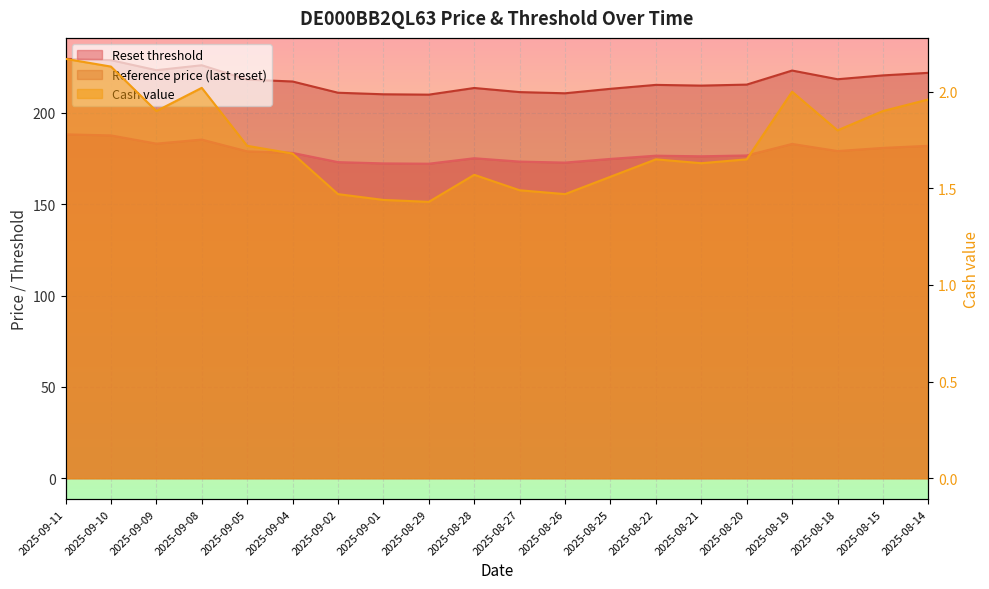

What are all the series names shown in the legend?

Reset threshold, Reference price (last reset), Cash value